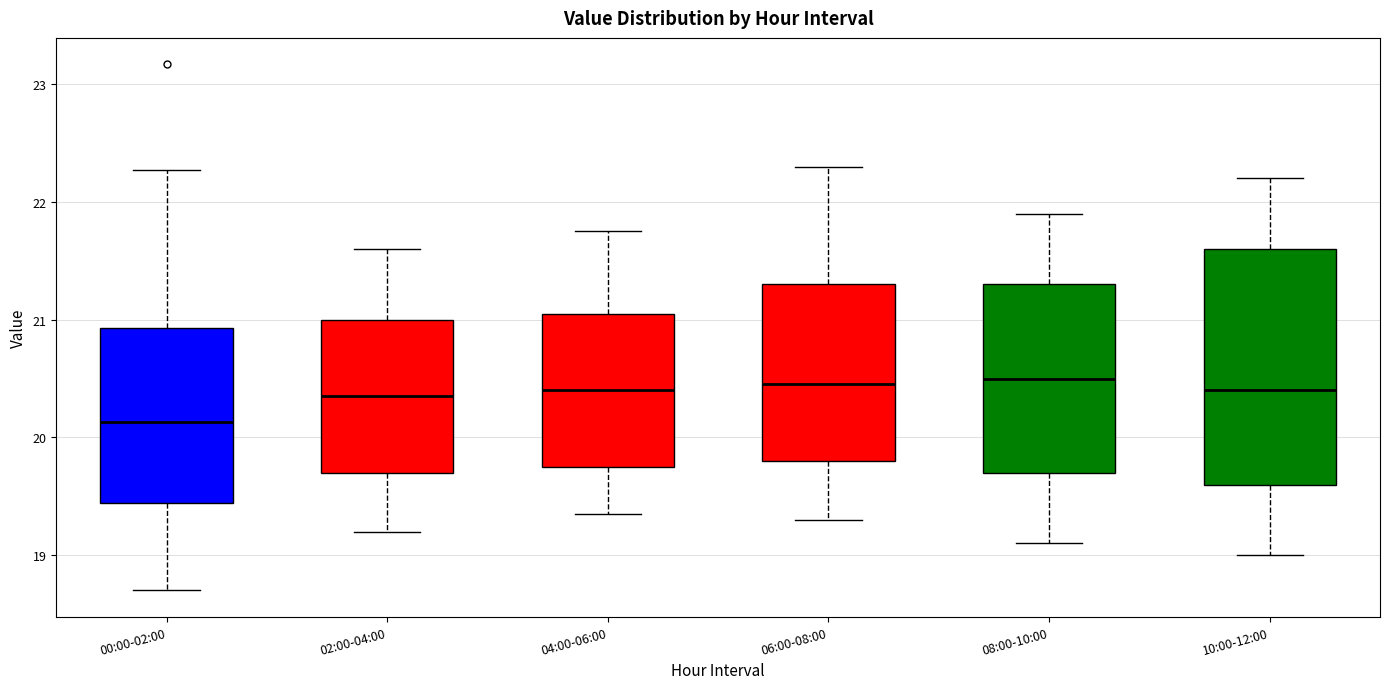

Which box is the tallest, from its lower edge to its upper edge?

10:00-12:00